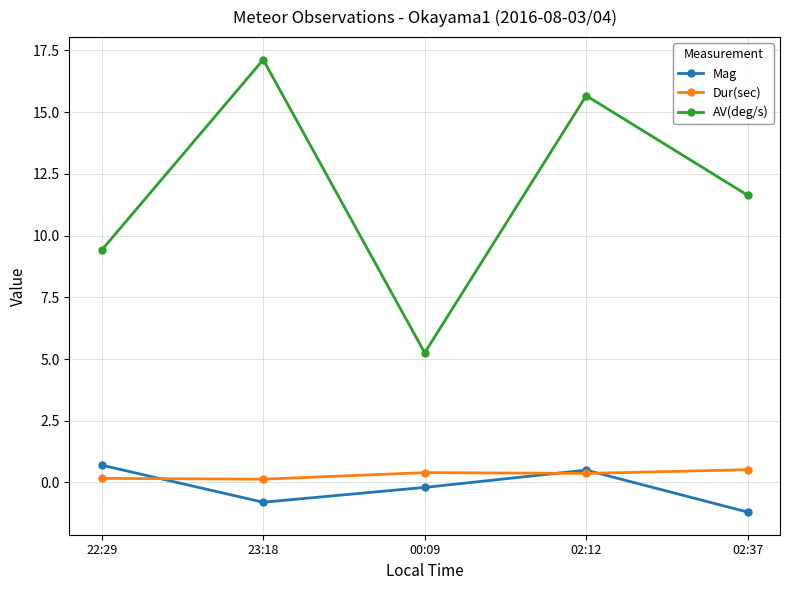

List the series in order of their peak value, lowest first.

Dur(sec), Mag, AV(deg/s)